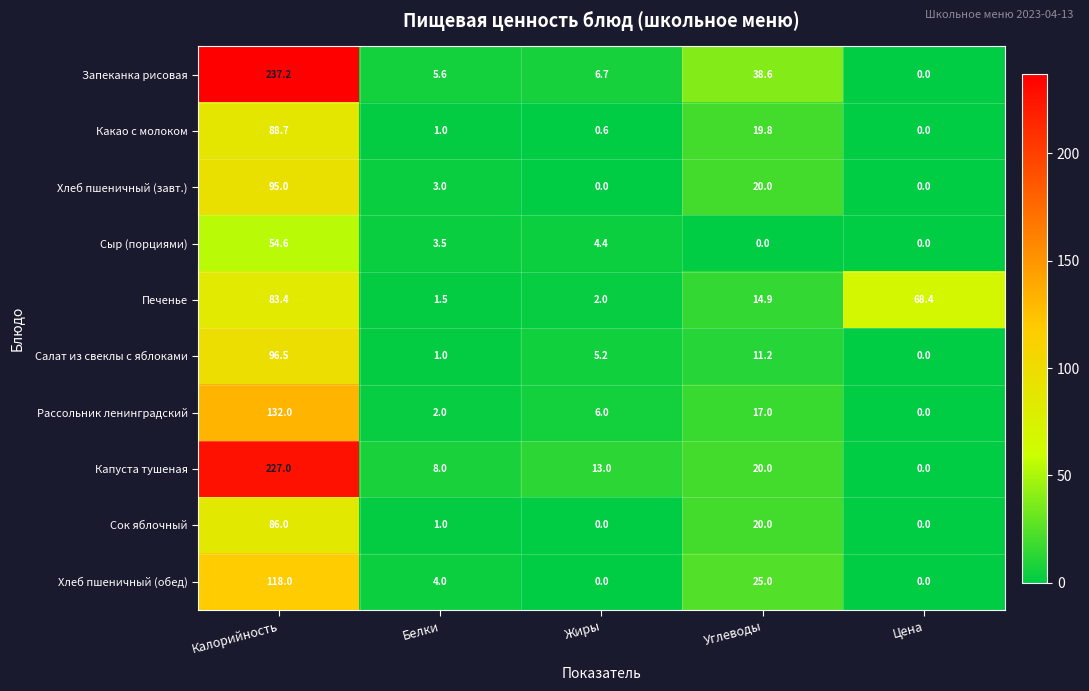

What is the average value of the Сок яблочный series?

21.4